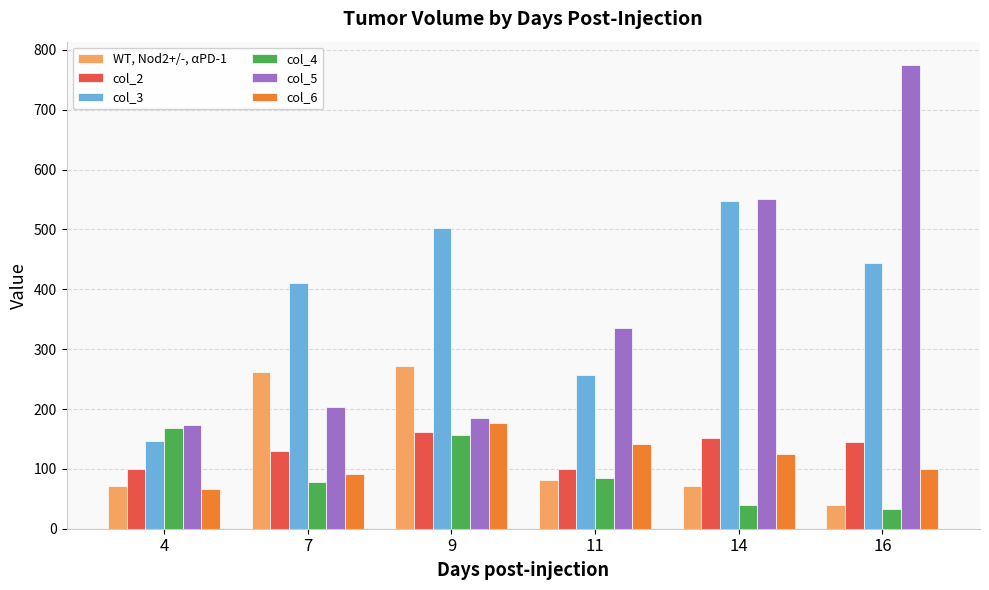

At 11, list the series in order from smallest to largest.

WT, Nod2+/-, αPD-1, col_4, col_2, col_6, col_3, col_5